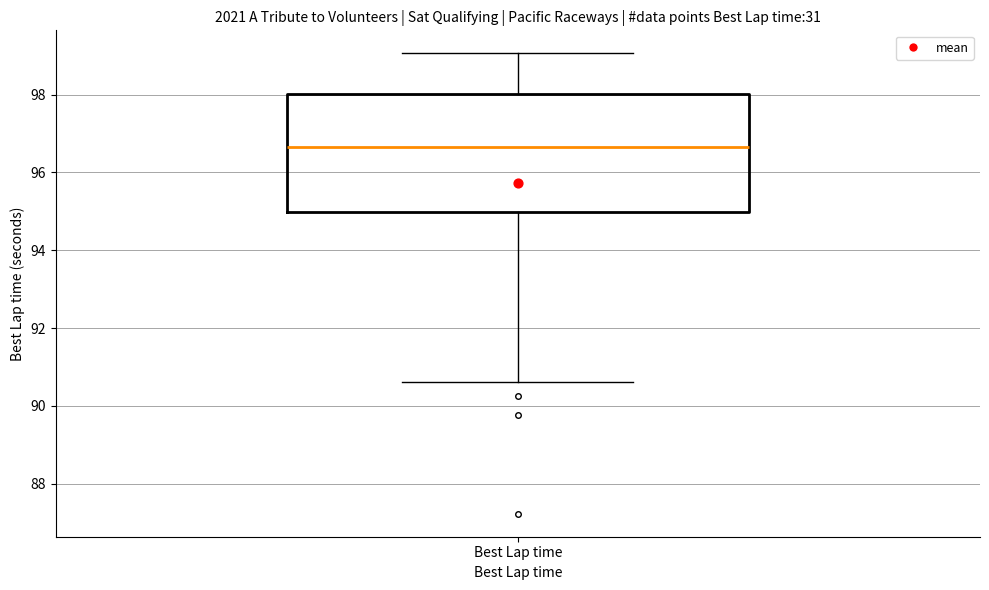

Read this box plot against the y-axis: the position of the median line, the range covered by the box, and the ends of both whiskers. The values are not printed on the chart, so give them approximately, as read against the axis.

median 96.6, box 95.0 to 98.0, whiskers 90.6 to 99.0